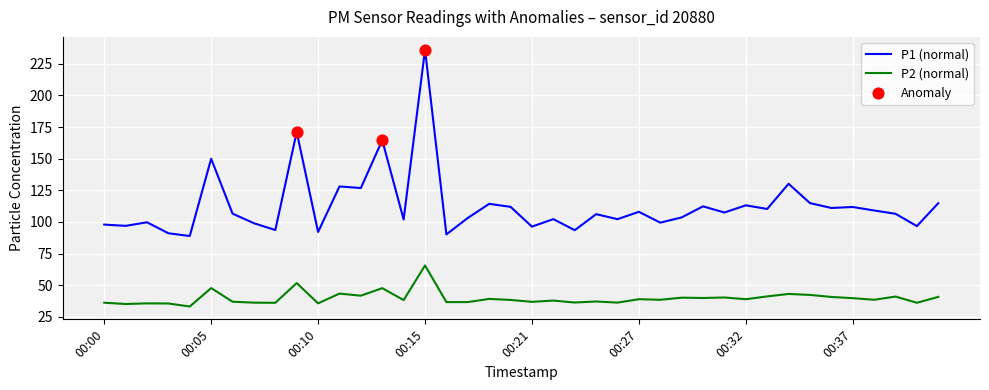

Which series has the largest total across all categories?

P1 (normal)